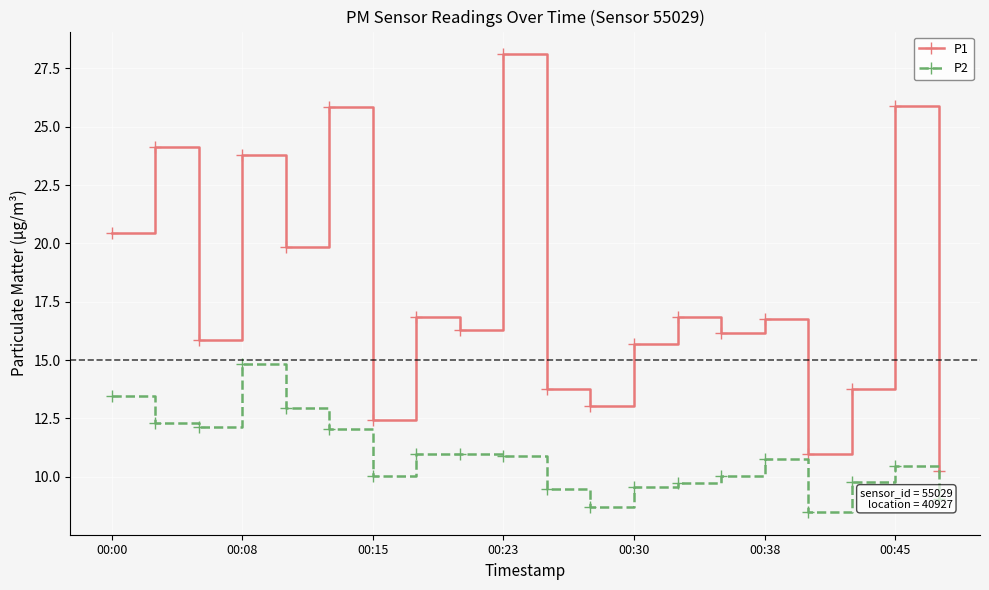

Rank the series by their average value, from lowest to highest.

P2, P1